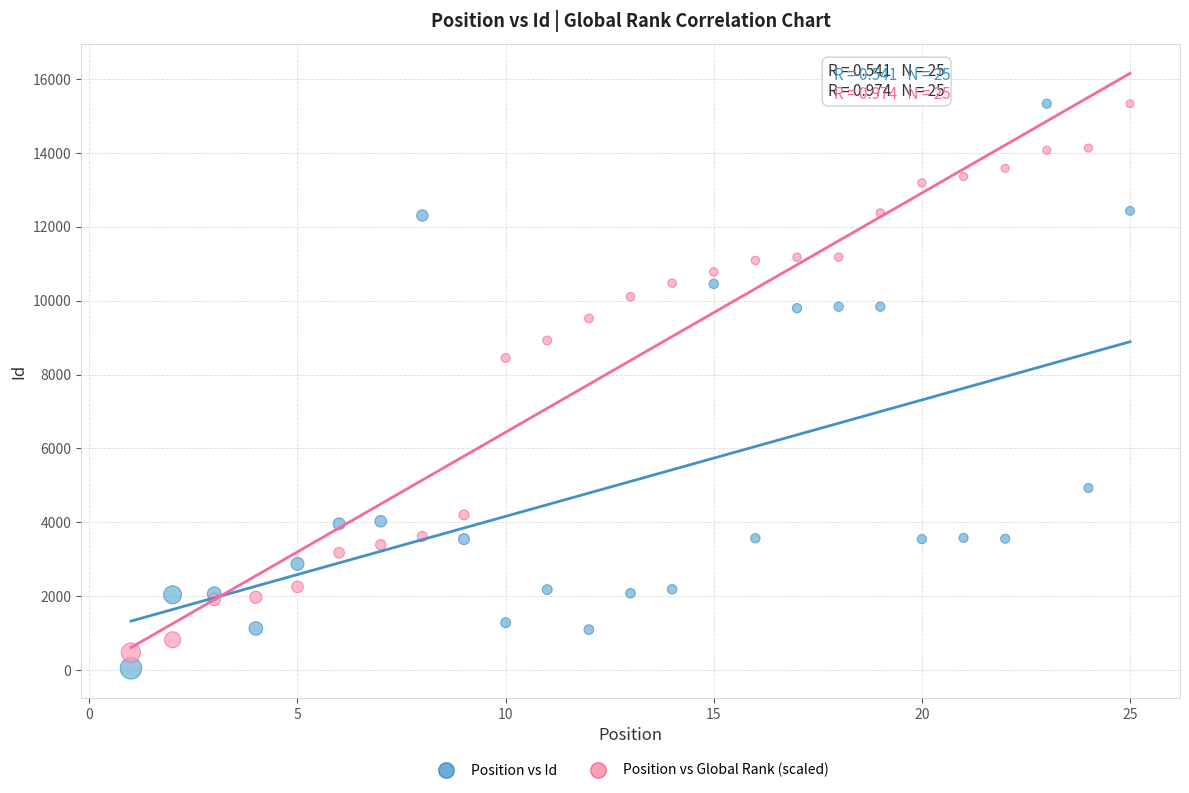

What is the X range (max minus min) for the scatter plot?

24.0